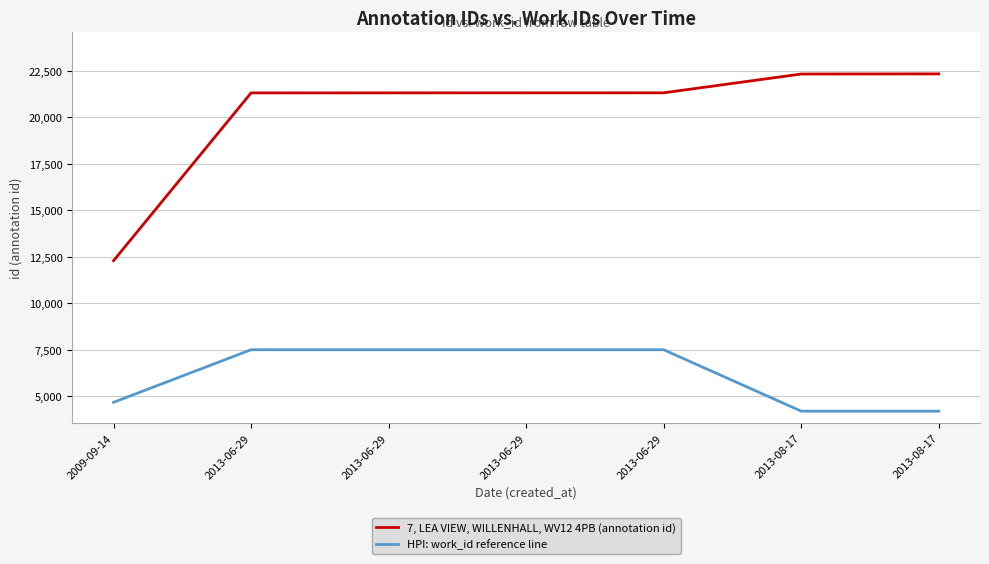

What are all the series names shown in the legend?

7, LEA VIEW, WILLENHALL, WV12 4PB (annotation id), HPI: work_id reference line